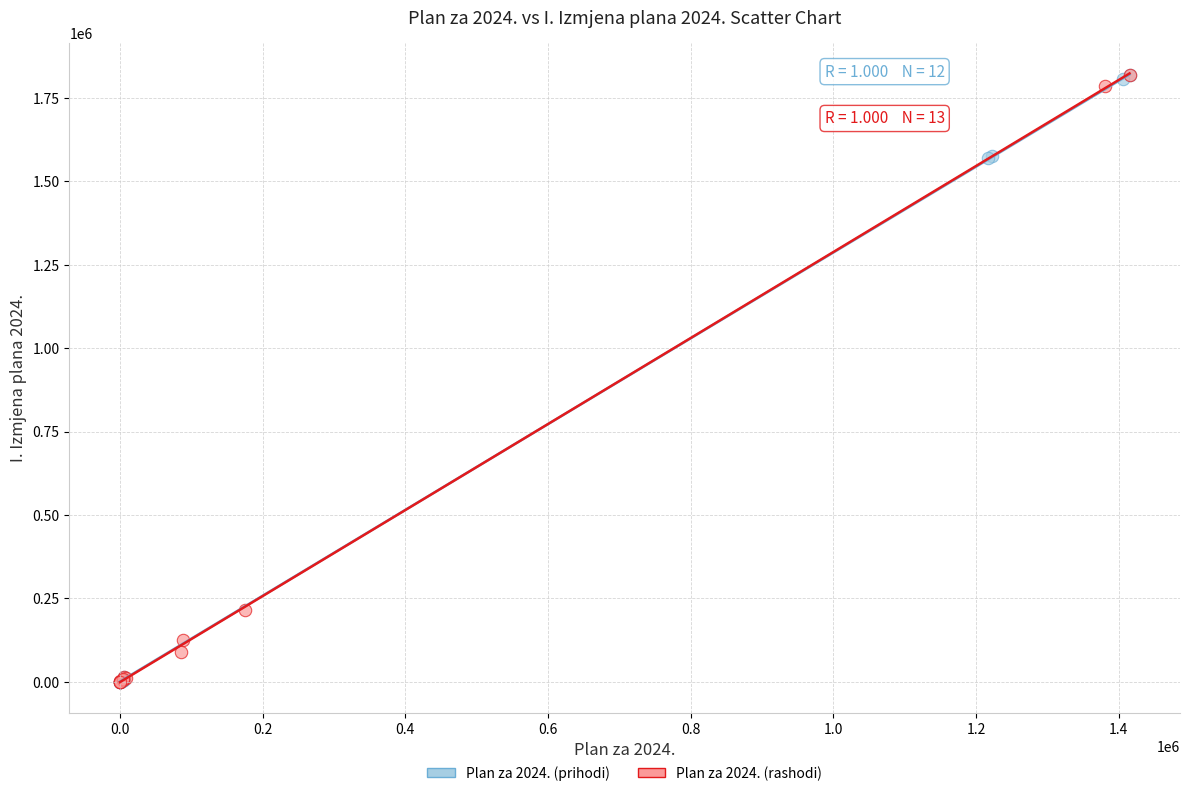

What are all the series names shown in the legend?

Plan za 2024. (prihodi), Plan za 2024. (rashodi)